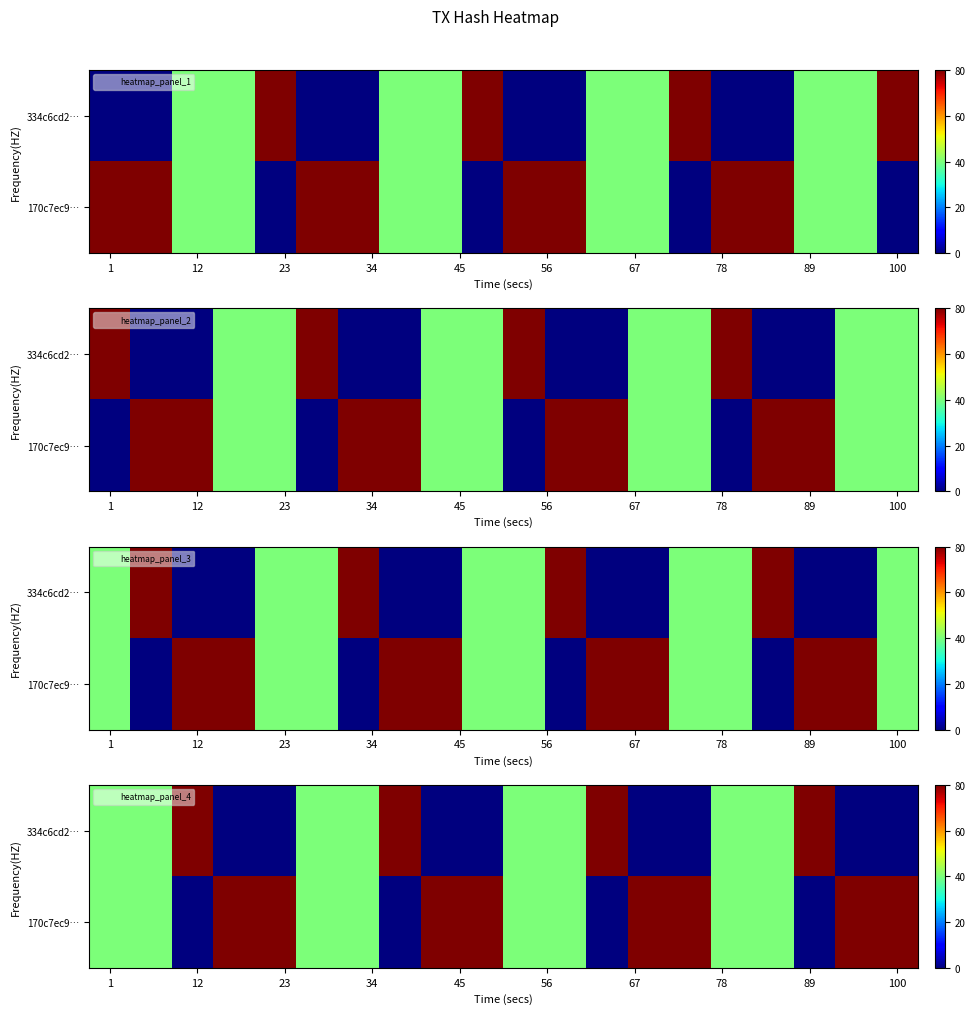

What is the difference between the second highest and second lowest values in the 334c6cd2… series?

80